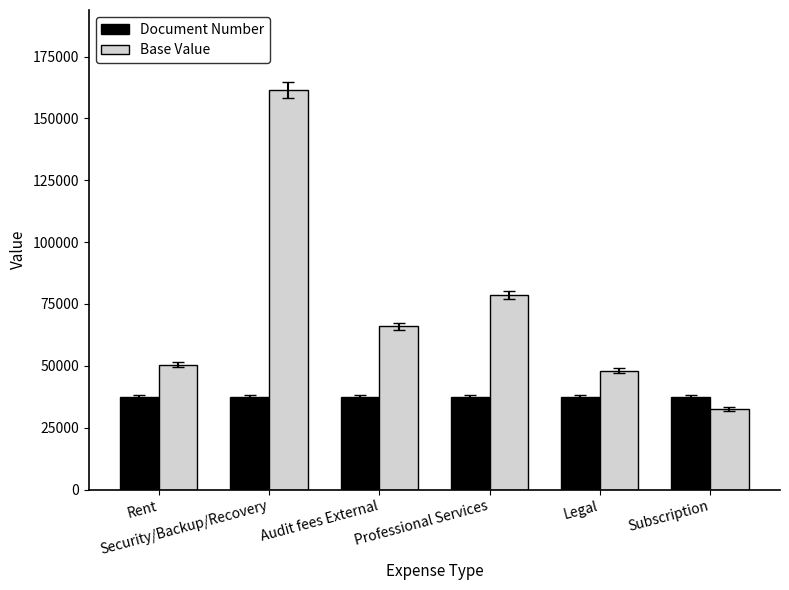

List the series in order of their overall mean, lowest first.

Document Number, Base Value